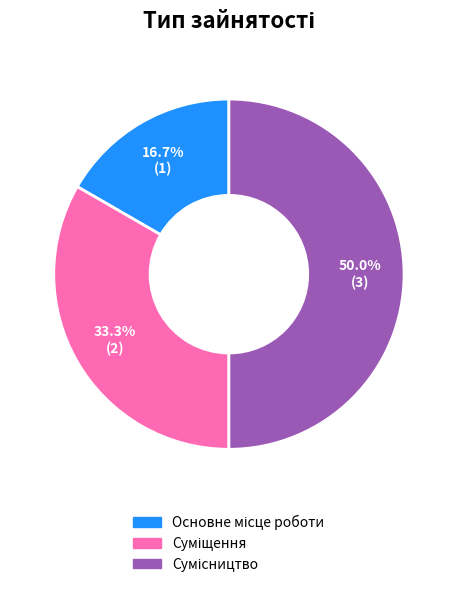

Which category has the biggest portion of the pie?

Сумісництво